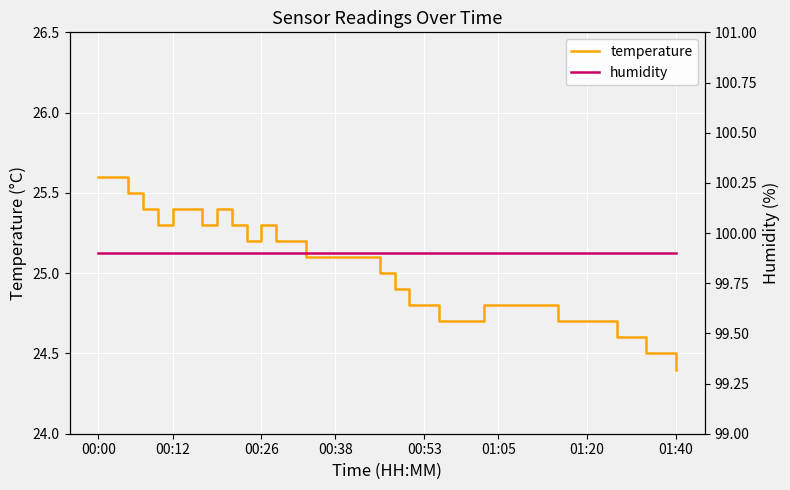

What is the highest value of the temperature series?

25.6